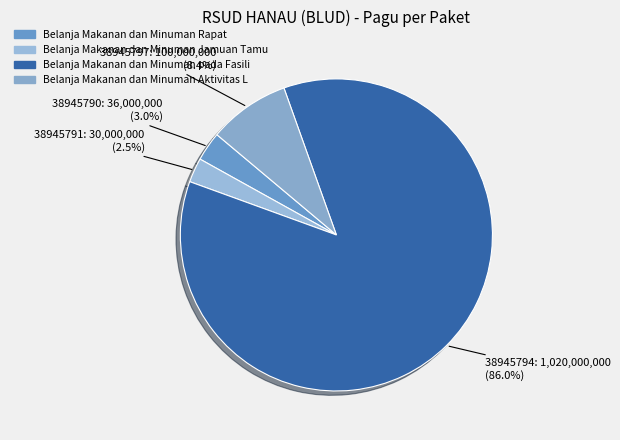

Approximately how many times larger is the value at 38945790 compared to 38945791?

1.2